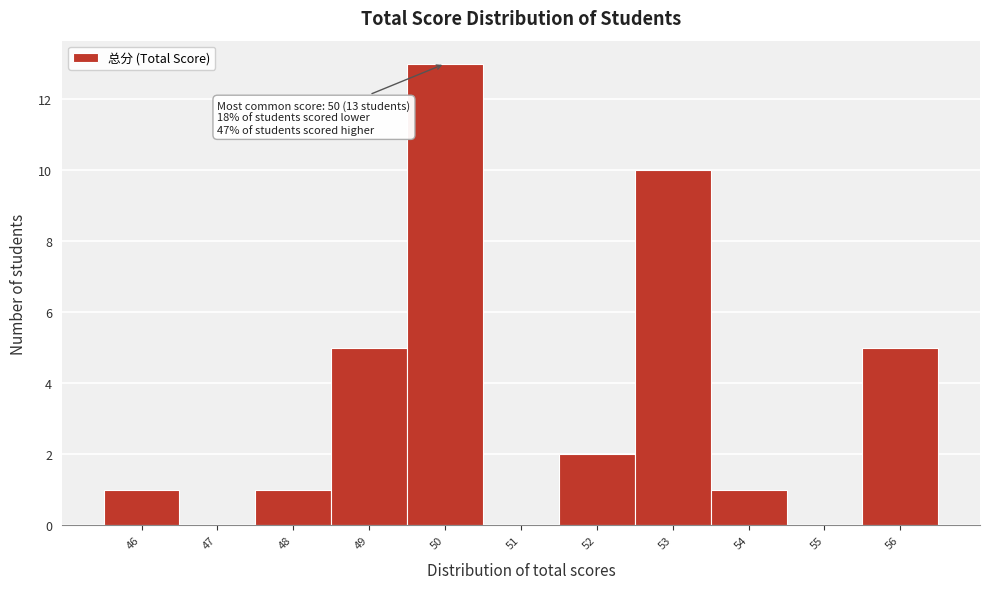

Which range on the x-axis has the tallest bar?

49.5 to 50.5